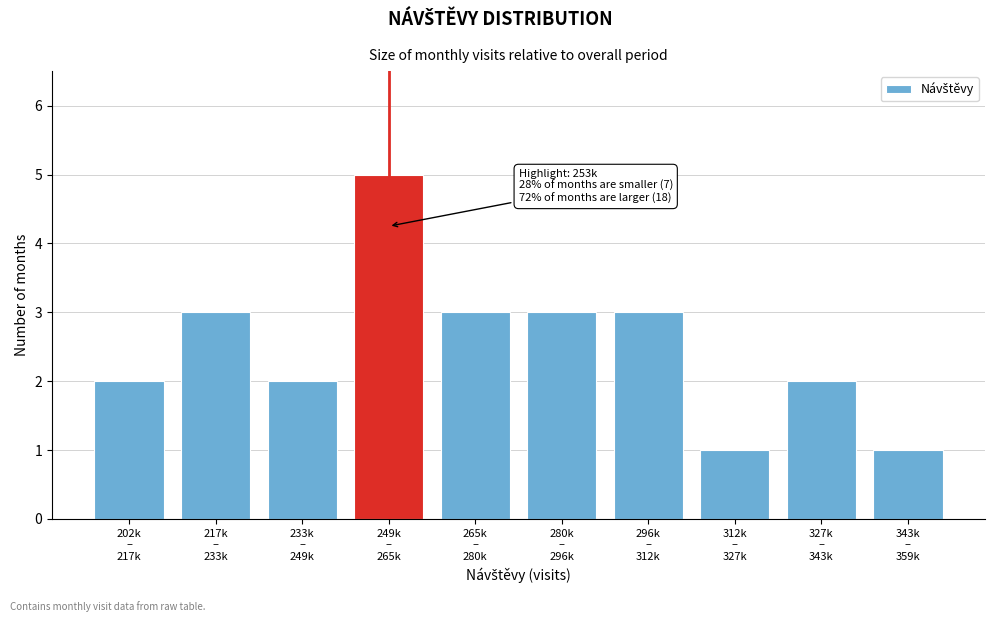

Reading right to left, list all the values displayed in this chart.

1	2	1	3	3	3	5	2	3	2